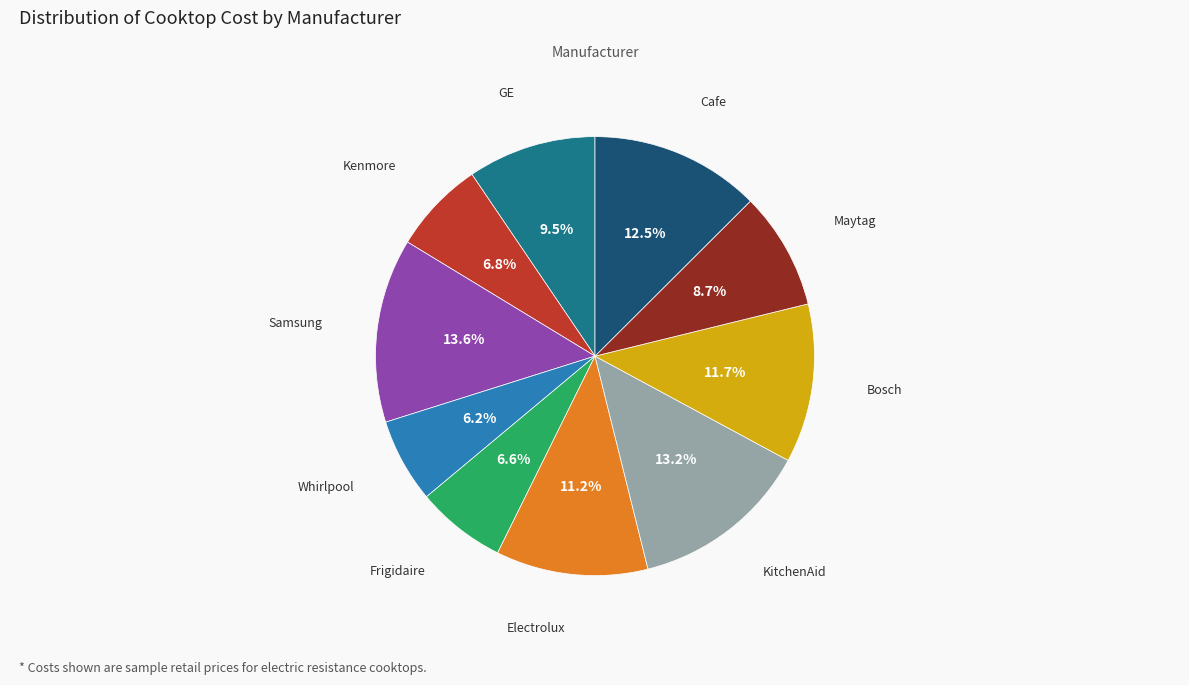

What is the ratio of the value at Maytag to the value at Electrolux?

0.8